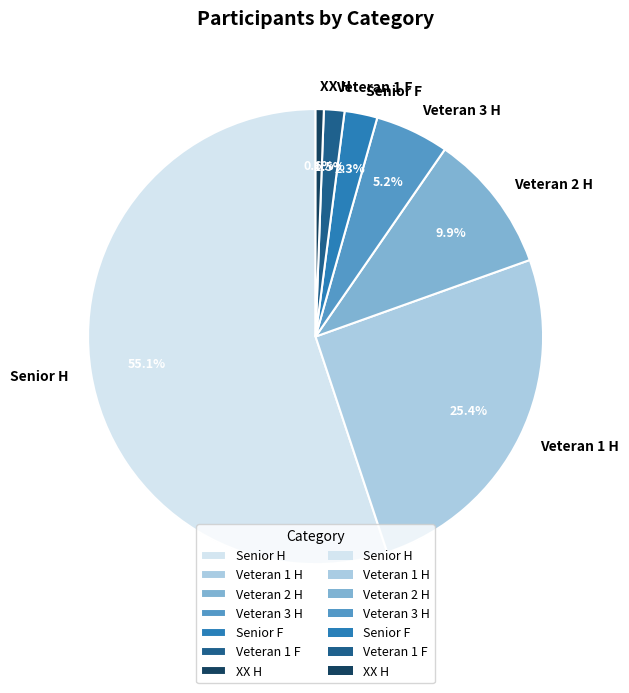

Does any single category account for the majority?

Yes